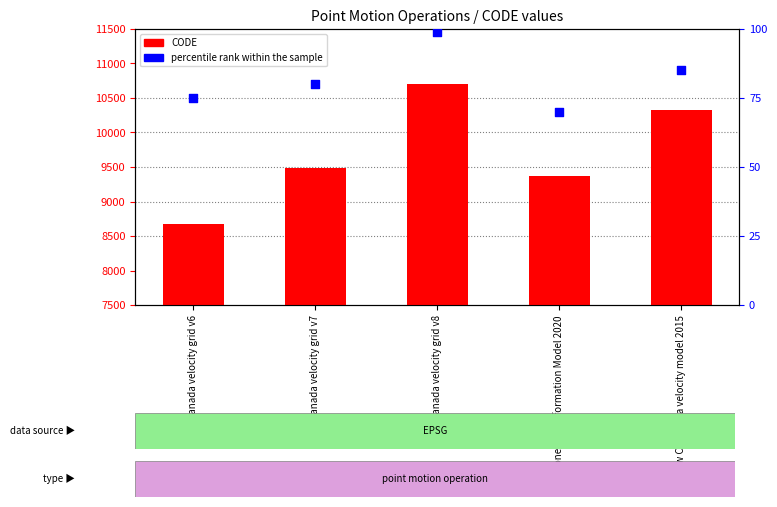

At which category is the sum across all series the highest?

Canada velocity grid v8